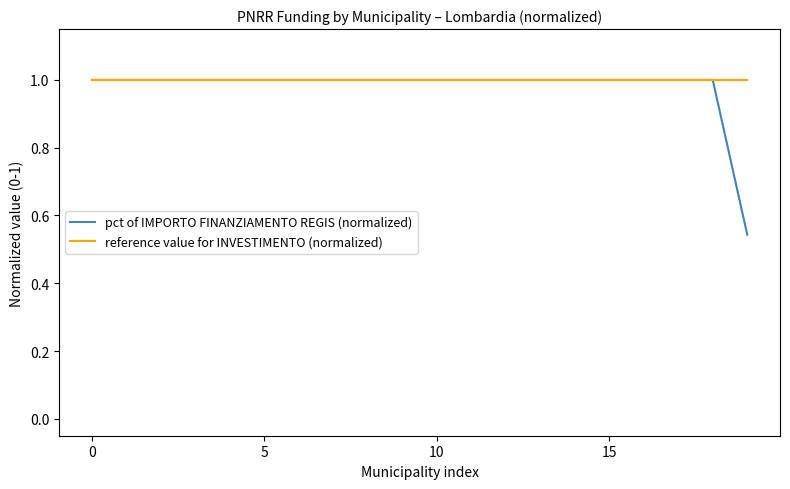

What is the maximum value for reference value for INVESTIMENTO (normalized)?

1.0